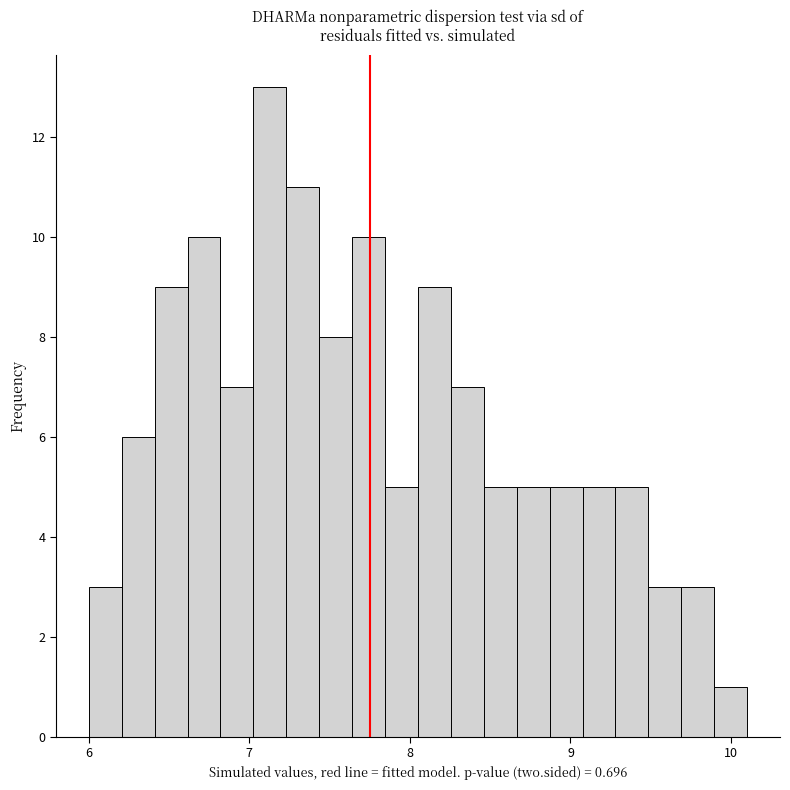

Around what value on the x-axis is the tallest bar? Give the approximate position of its centre, as read against the axis.

7.1